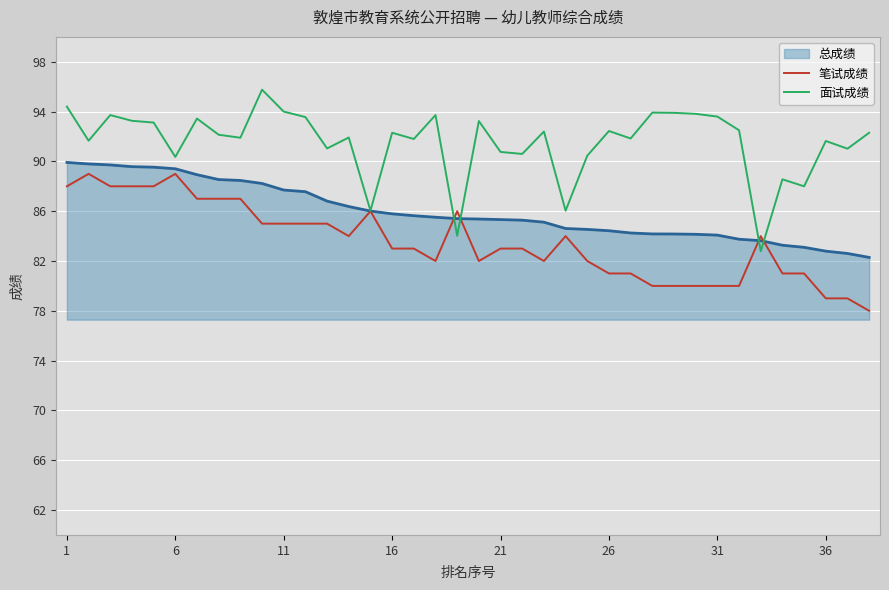

Which series has the largest total across all categories?

面试成绩